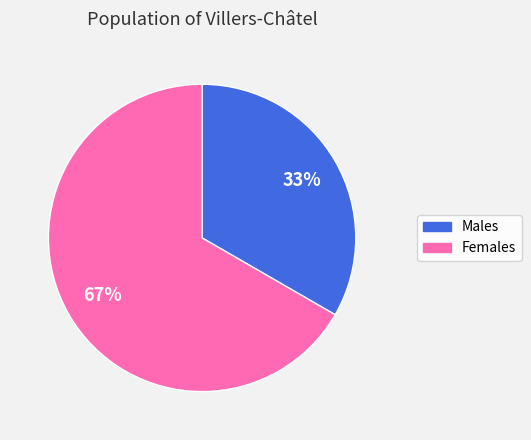

To the nearest percent, what is the average slice percentage?

50%